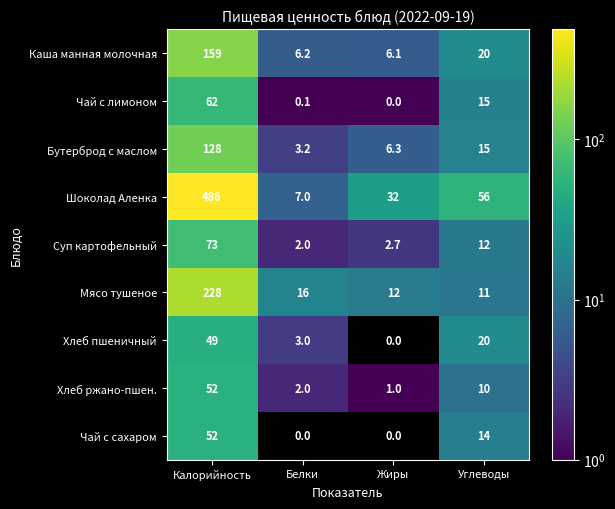

Count the number of data series in this chart.

9